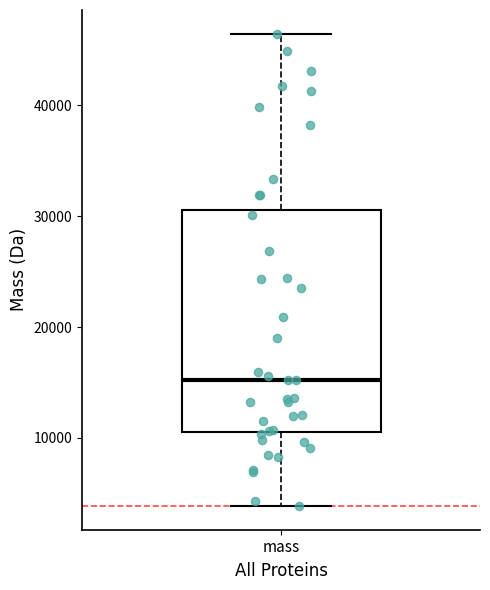

Transcribe this box plot: give where the median line is, the range the box spans, and where the two whiskers end, as read against the y-axis. The values are not printed on the chart, so give them approximately, as read against the axis.

median 15000, box 11000 to 31000, whiskers 4000 to 46000